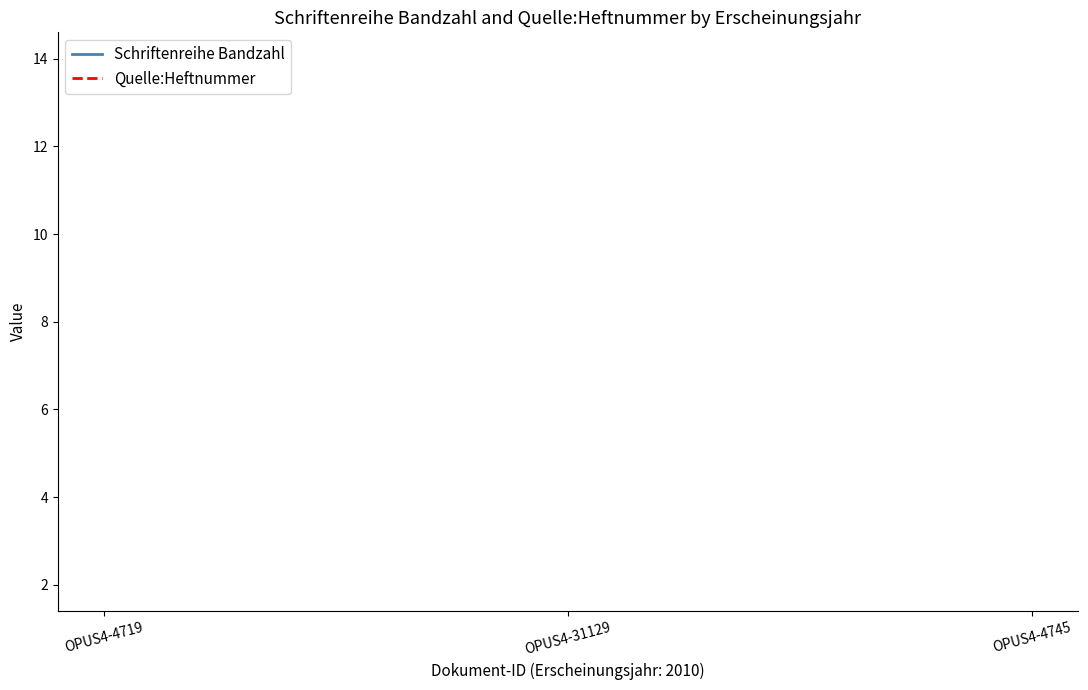

What is the label of the 3rd point from the left?

OPUS4-4745